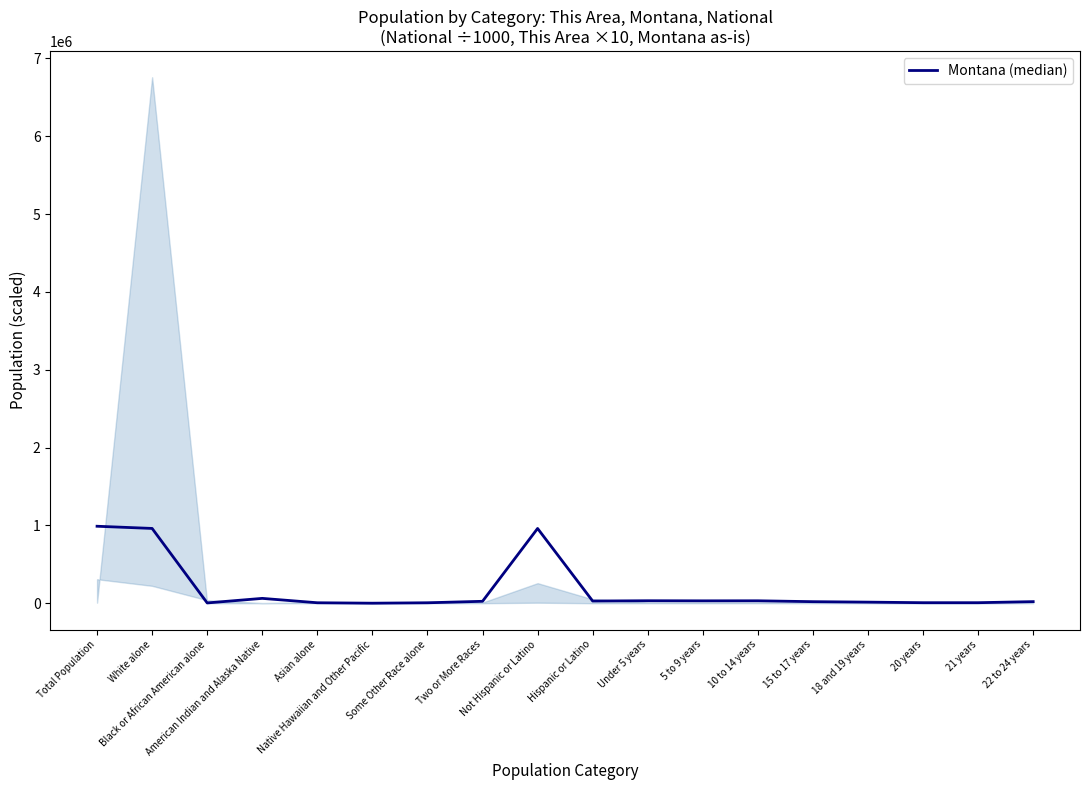

How many lines are shown in the chart?

1